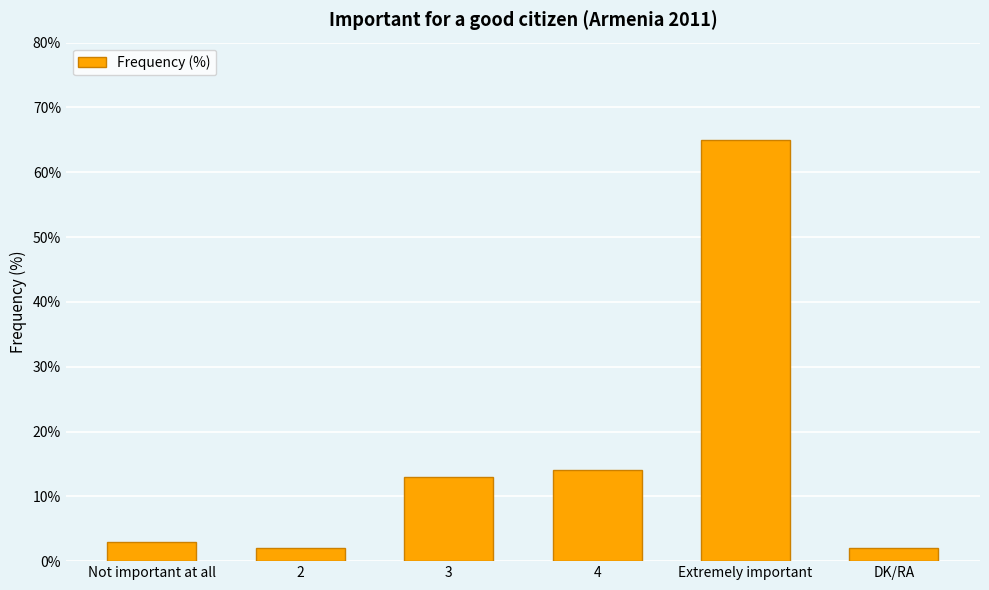

What is the maximum value shown in the chart?

65